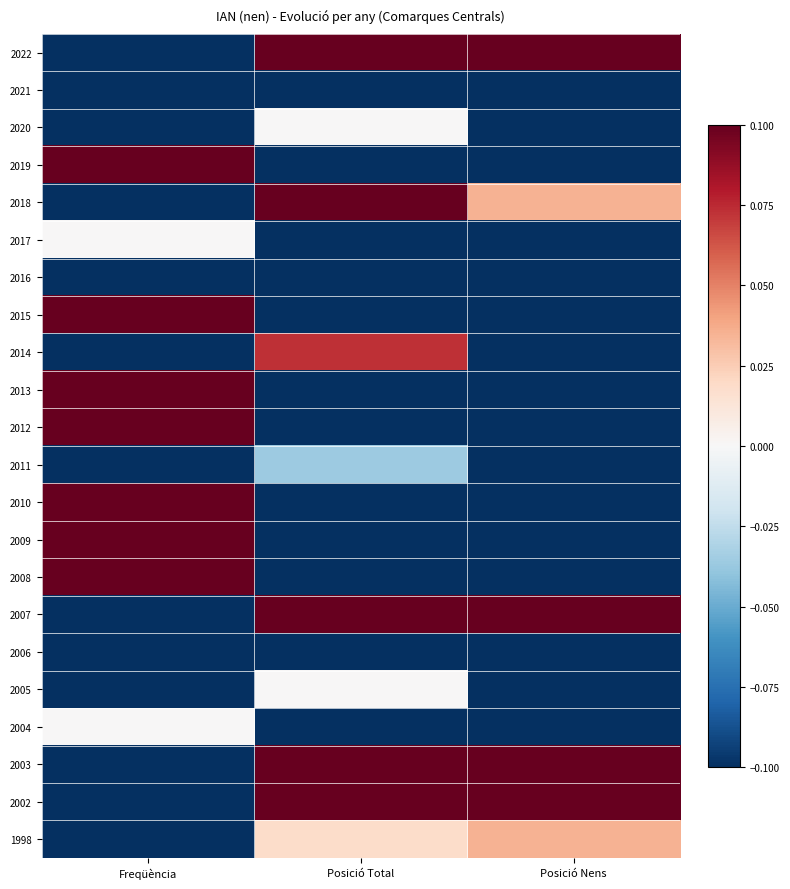

Rank the series at Posició Total from highest to lowest value.

2003, 2002, 2022, 2007, 2018, 2014, 1998, 2020, 2005, 2011, 2006, 2008, 2004, 2016, 2017, 2012, 2013, 2009, 2021, 2015, 2010, 2019